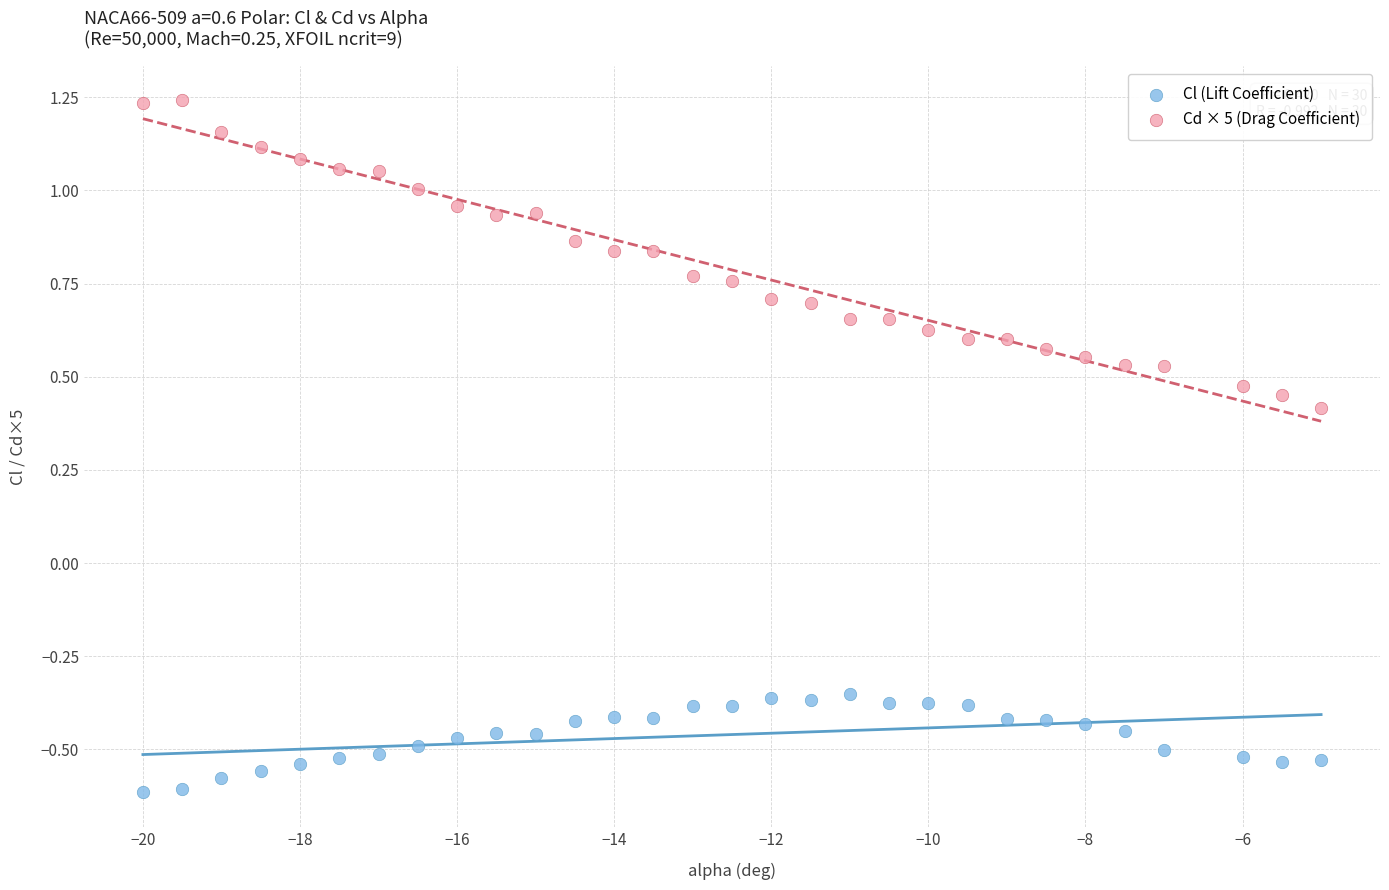

Which series reaches the minimum Y coordinate?

Cl (Lift Coefficient)